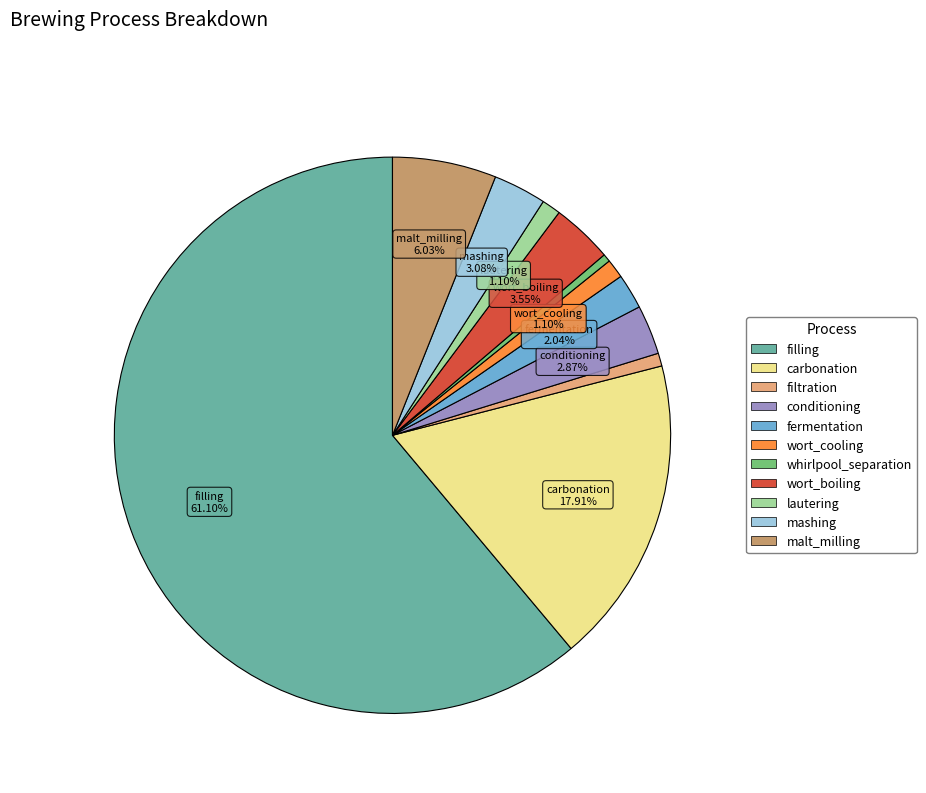

Which category has the biggest portion of the pie?

filling